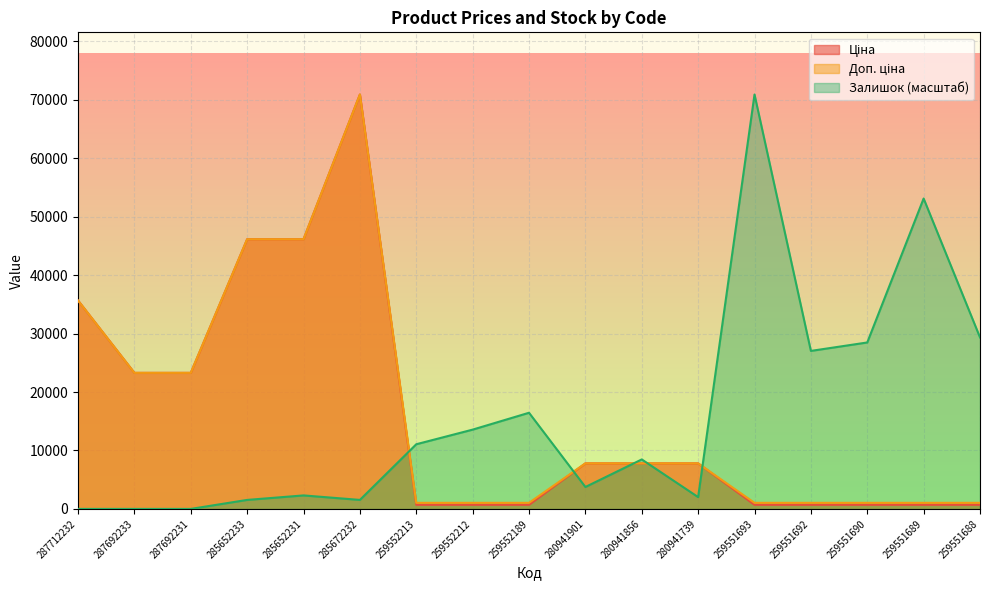

What is the value of the Ціна point at the 6th from the left?

70906.0